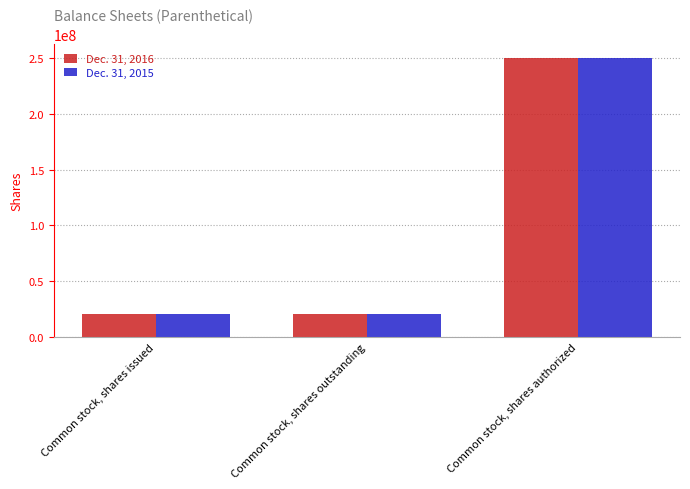

What is the sum of all Dec. 31, 2015 values?

291661110